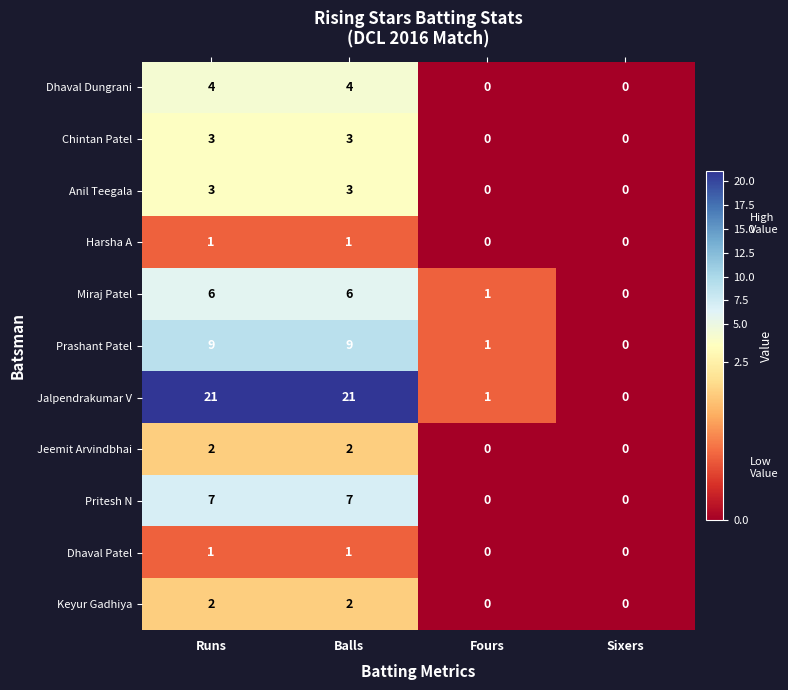

What is the sum of the Miraj Patel values at Sixers and Runs?

6